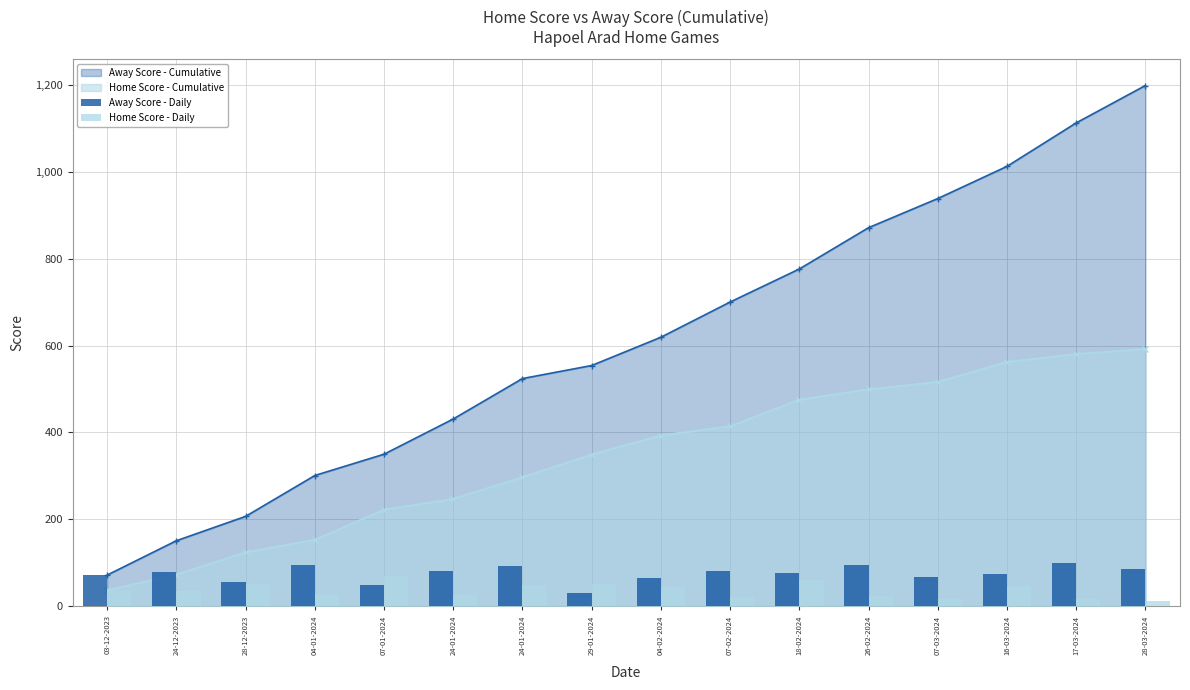

Which label corresponds to the smallest value in the chart?

28-03-2024